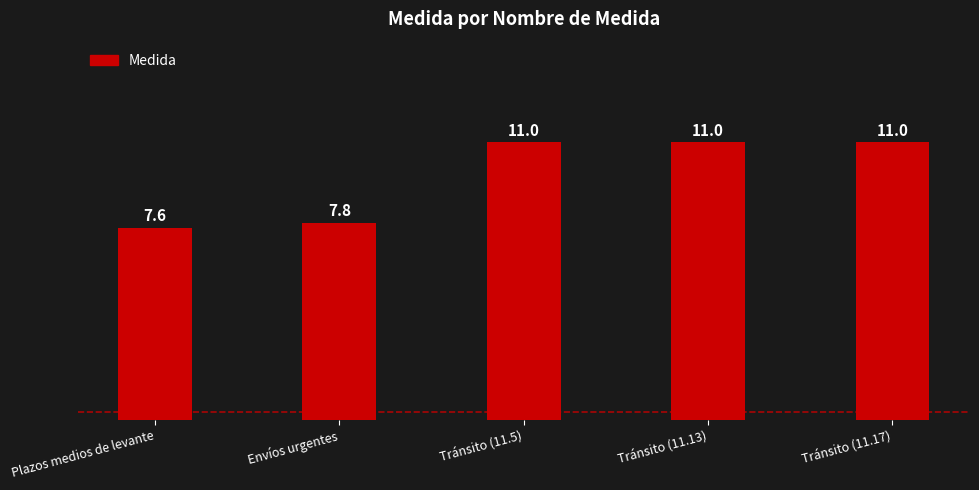

At which category does the chart reach its minimum across all series?

Plazos medios de levante